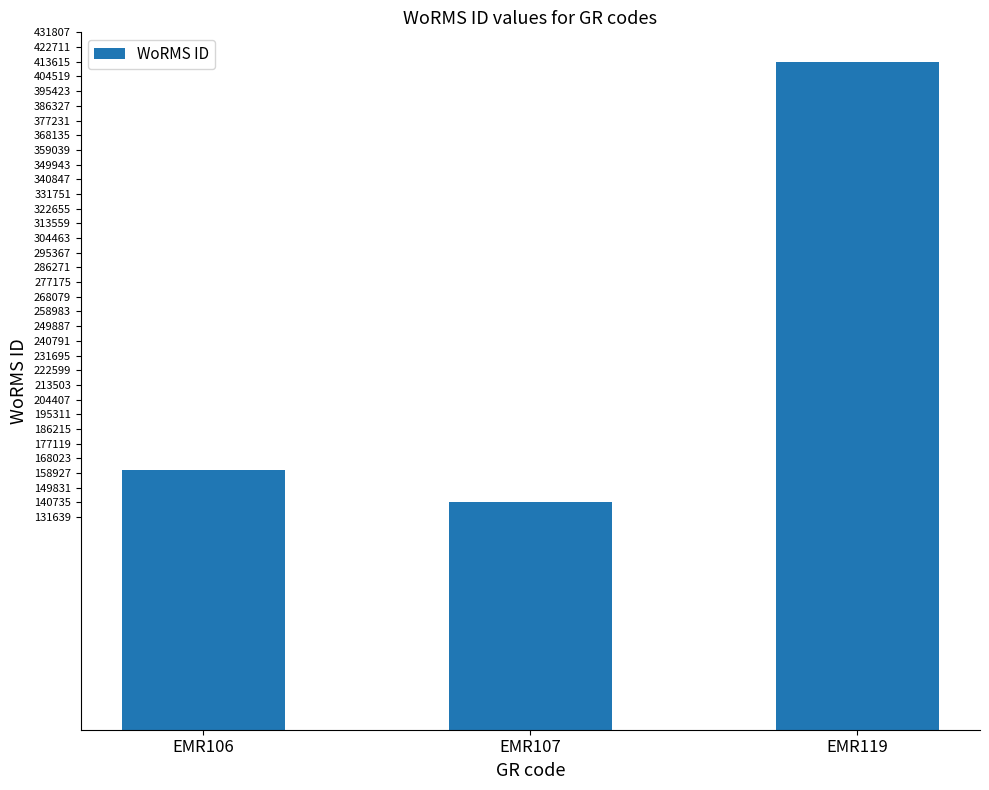

Rank the categories by value from highest to lowest.

EMR119, EMR106, EMR107